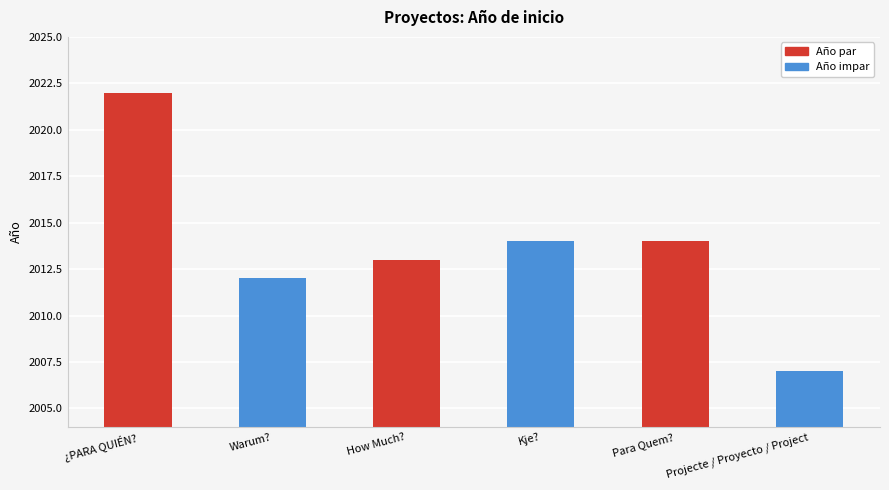

Which category has the lowest value across all series?

Projecte / Proyecto / Project